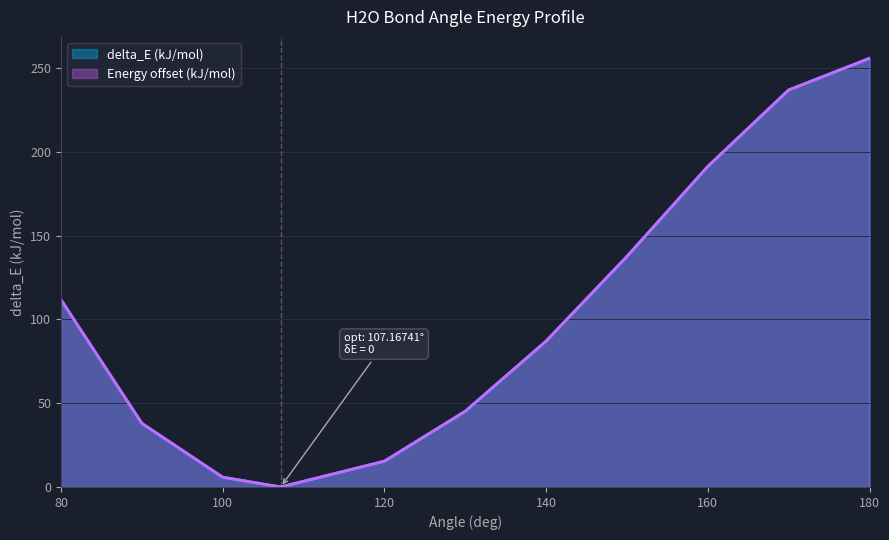

At how many categories does at least one series exceed 195?

2